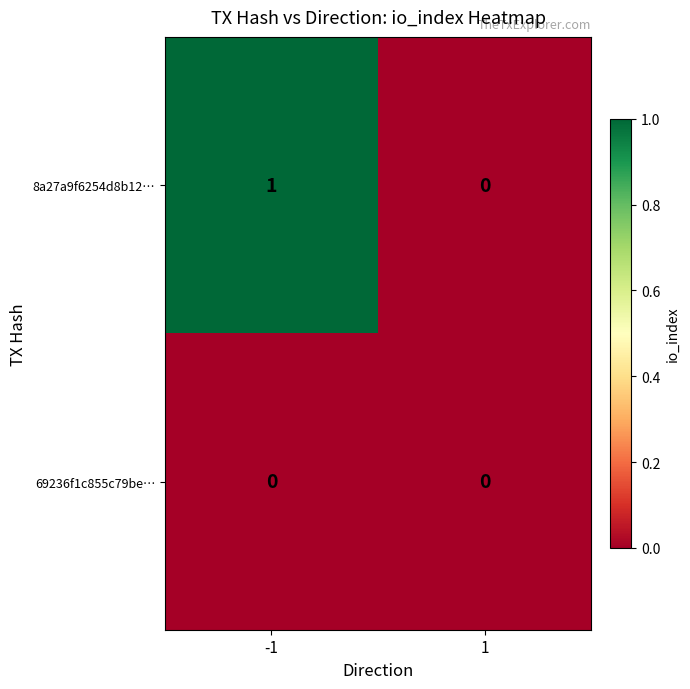

Which series changed the most between -1 and 1?

8a27a9f6254d8b12…